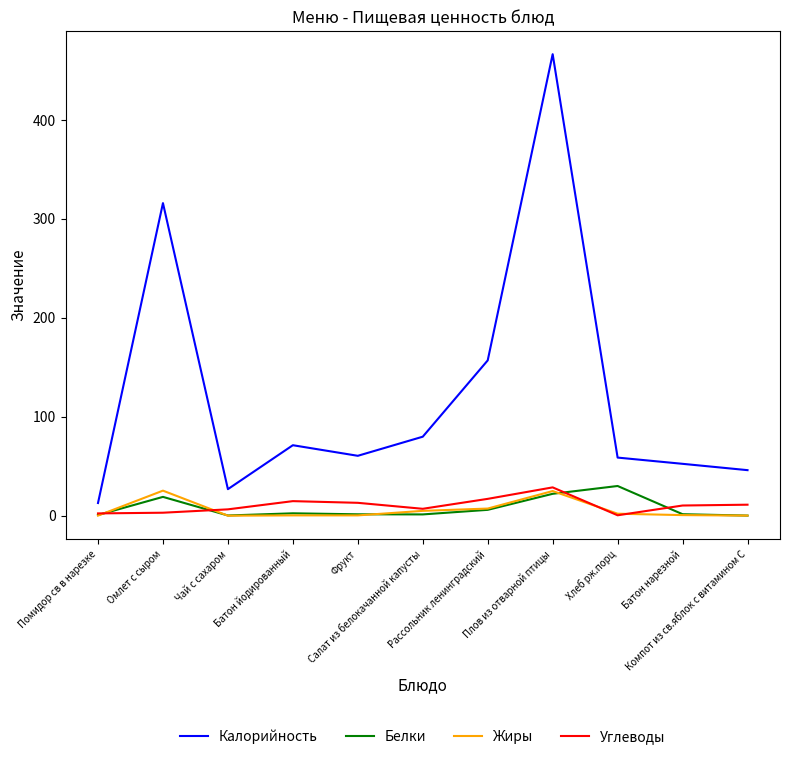

What is the maximum value shown in the chart?

466.3